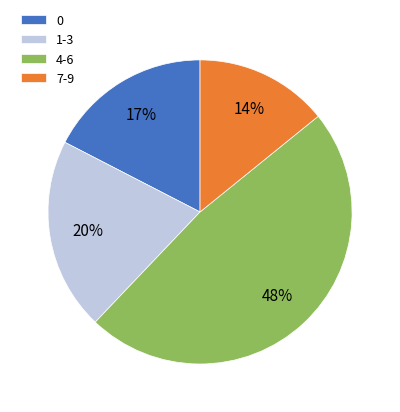

How many slices are in this pie chart?

4